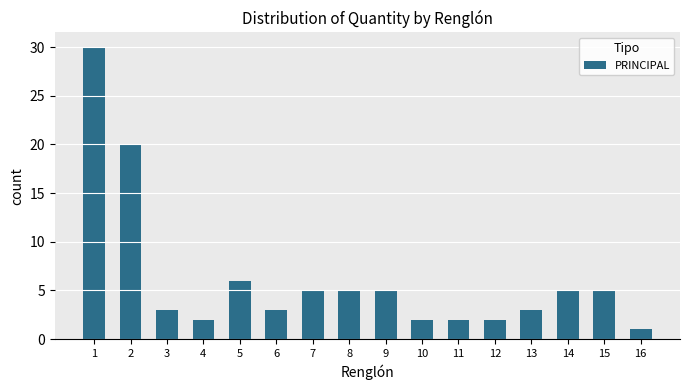

Reading left to right, list all the values displayed in this chart.

30	20	3	2	6	3	5	5	5	2	2	2	3	5	5	1